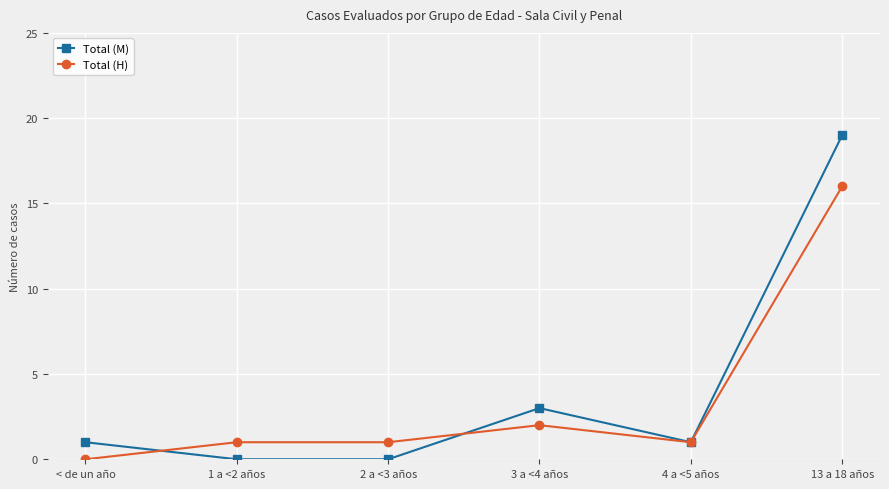

What position from the right is 13 a 18 años?

1